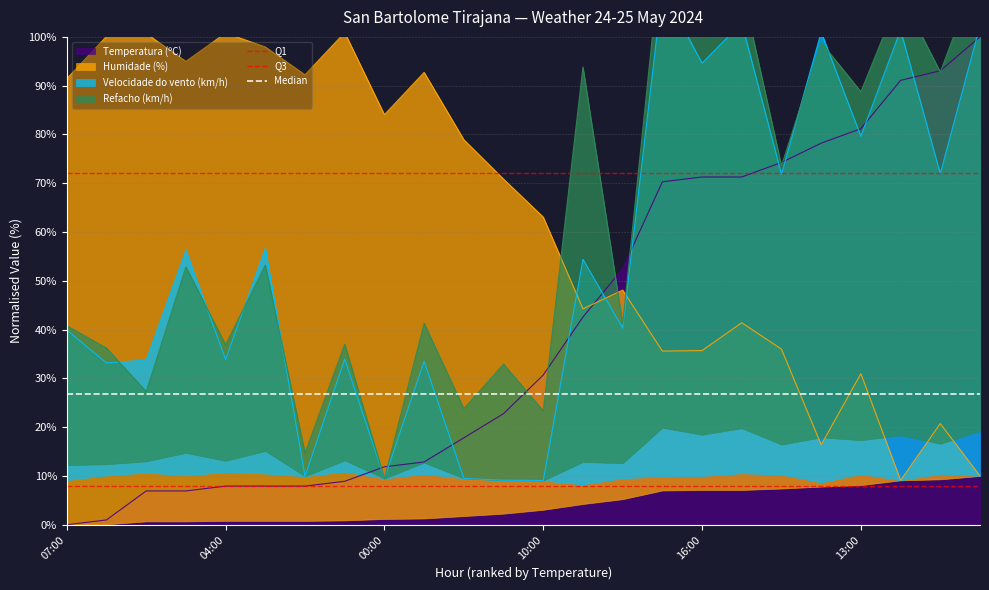

The Temperatura (ºC) series shows -45.2 at 07:00. True or false?

False